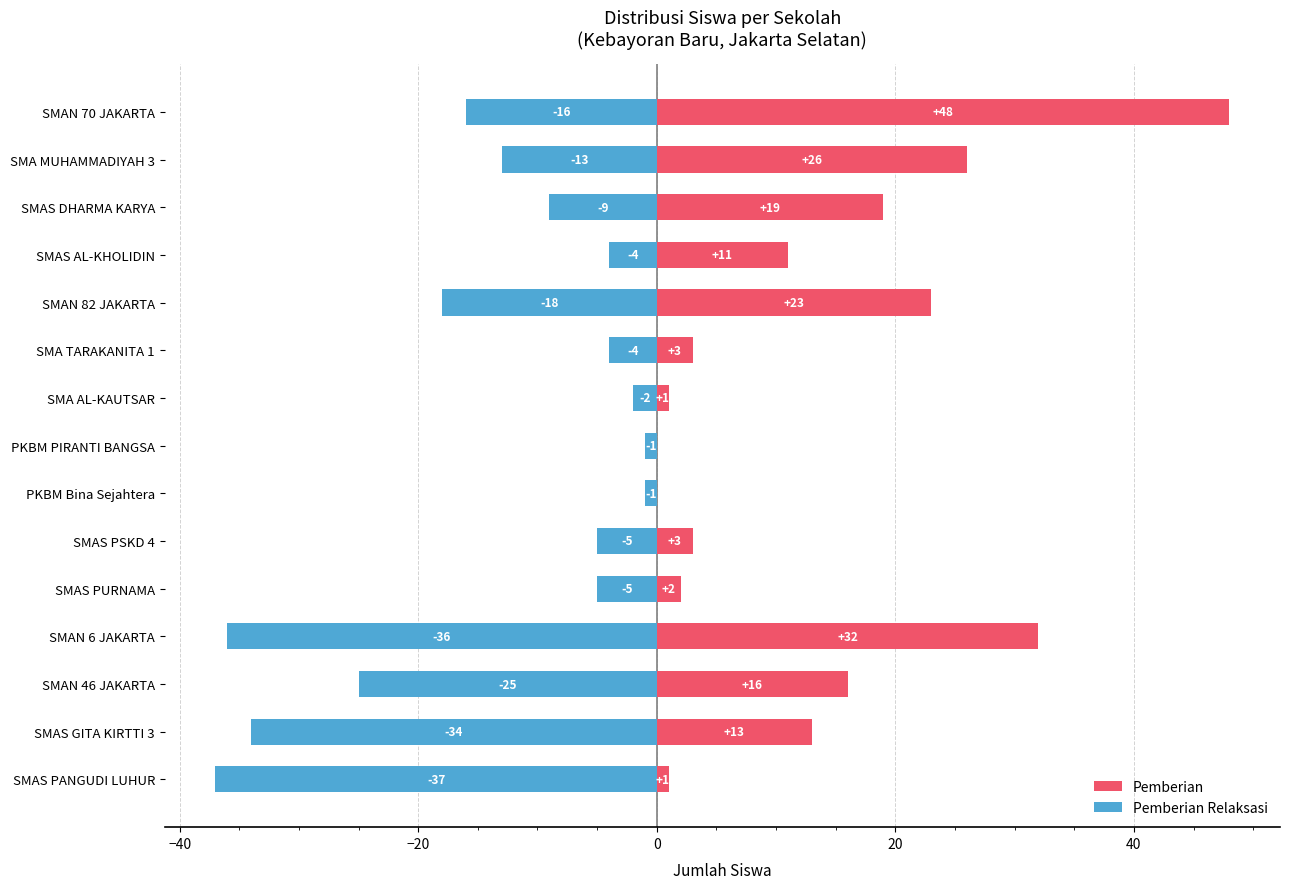

What position from the right is SMA TARAKANITA 1?

6